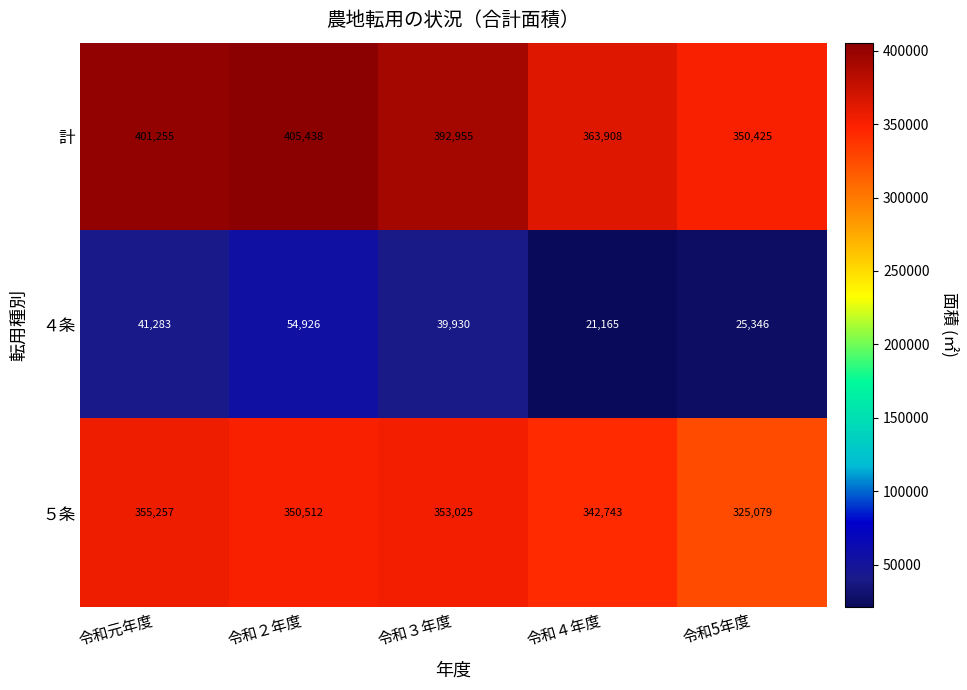

Reading left to right, extract all data points from this chart.

計: 令和元年度=401255	令和２年度=405438	令和３年度=392955	令和４年度=363908	令和5年度=350425
４条: 令和元年度=41283	令和２年度=54926	令和３年度=39930	令和４年度=21165	令和5年度=25346
５条: 令和元年度=355257	令和２年度=350512	令和３年度=353025	令和４年度=342743	令和5年度=325079